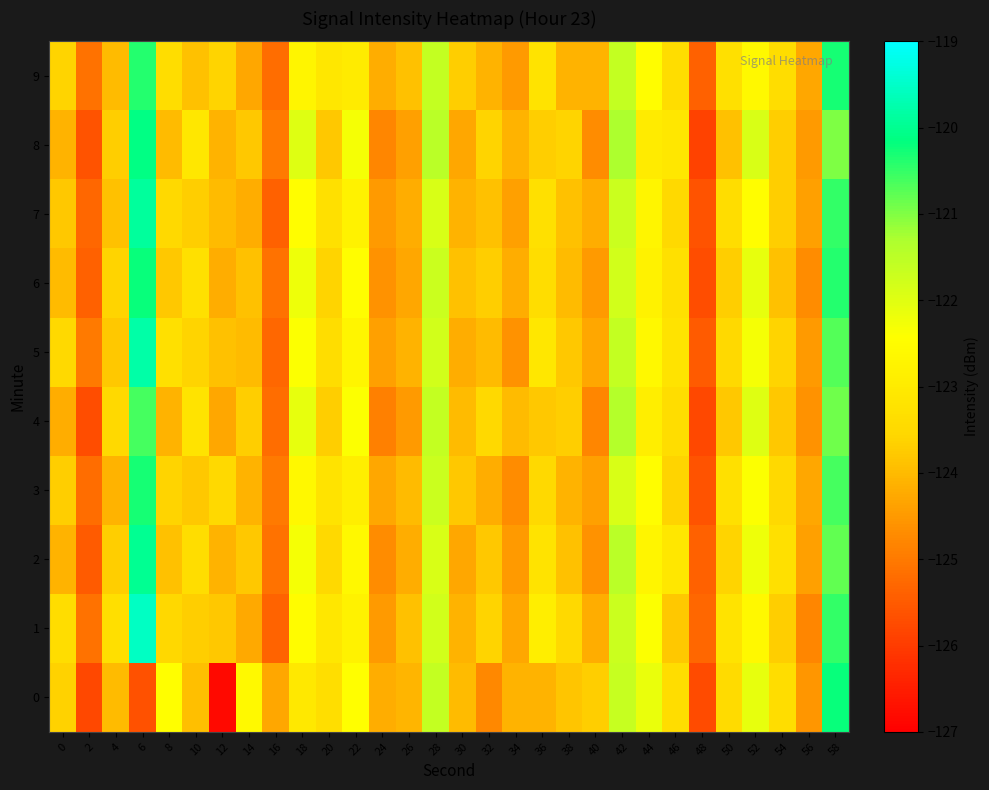

What is the difference between the highest and lowest values at 30?

0.6